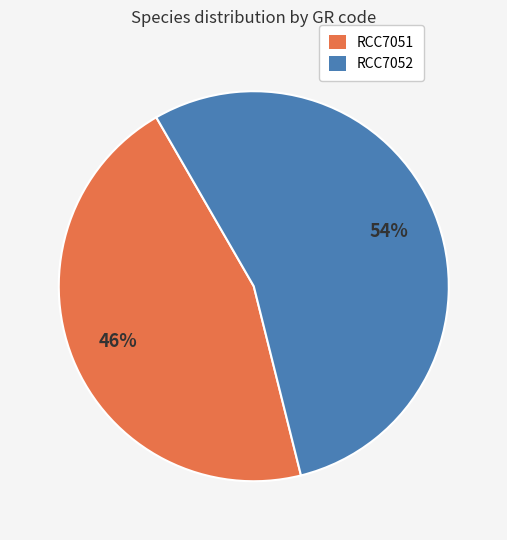

Which category has the biggest portion of the pie?

RCC7052